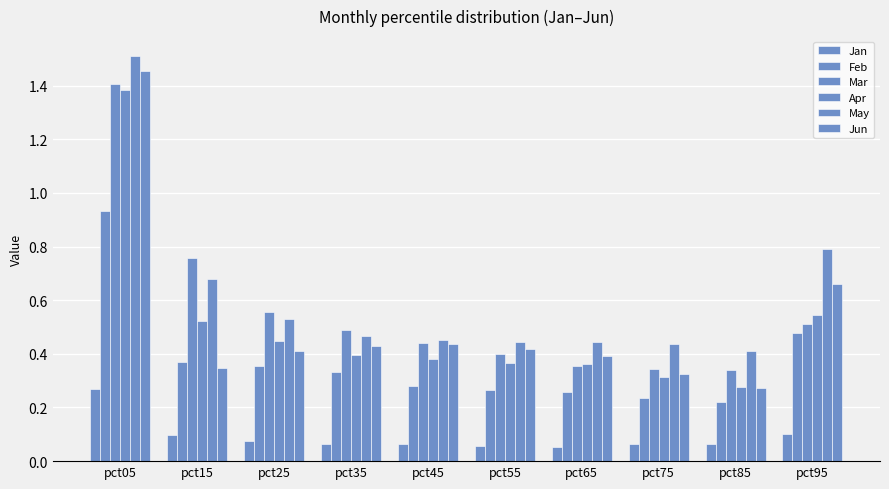

How many distinct data groups are displayed?

6